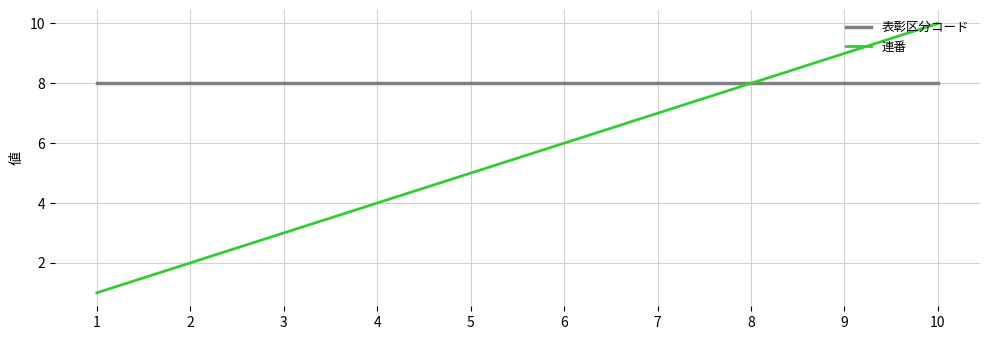

Reading left to right, list all the values displayed in this chart.

表彰区分コード: 8	8	8	8	8	8	8	8	8	8
連番: 1	2	3	4	5	6	7	8	9	10